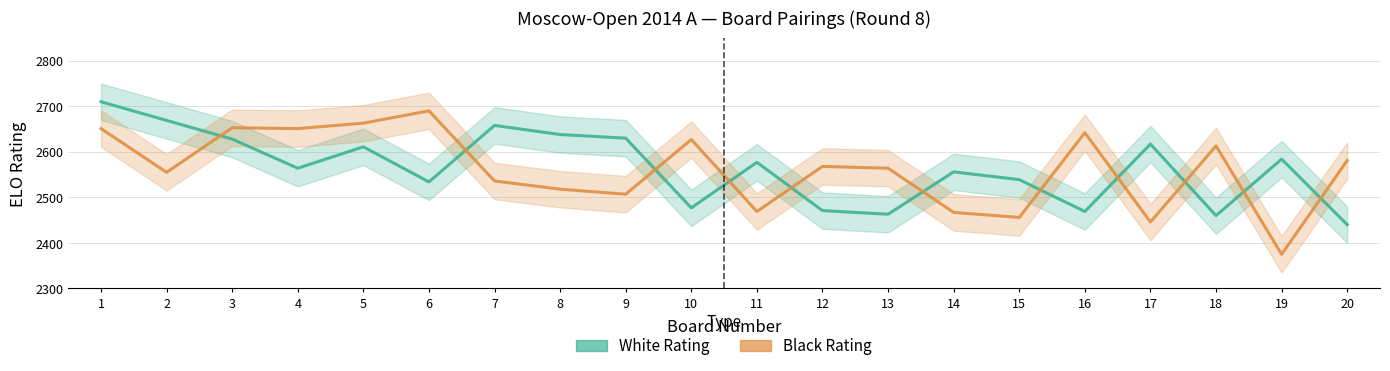

List the labels in order of Black Rating value, largest first.

6, 5, 3, 1, 4, 16, 10, 18, 20, 12, 13, 2, 7, 8, 9, 11, 14, 15, 17, 19